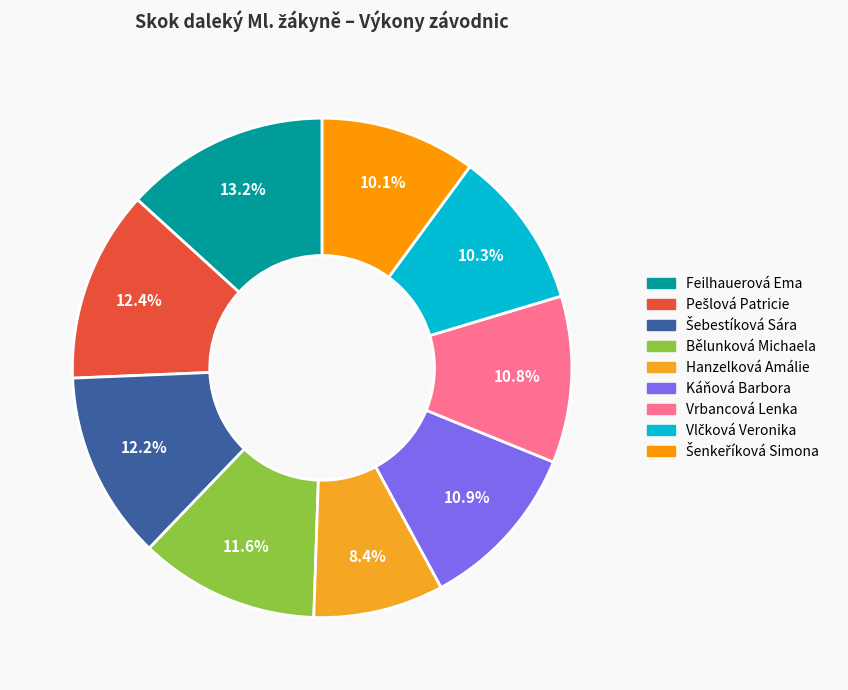

How many segments does this pie chart have?

9